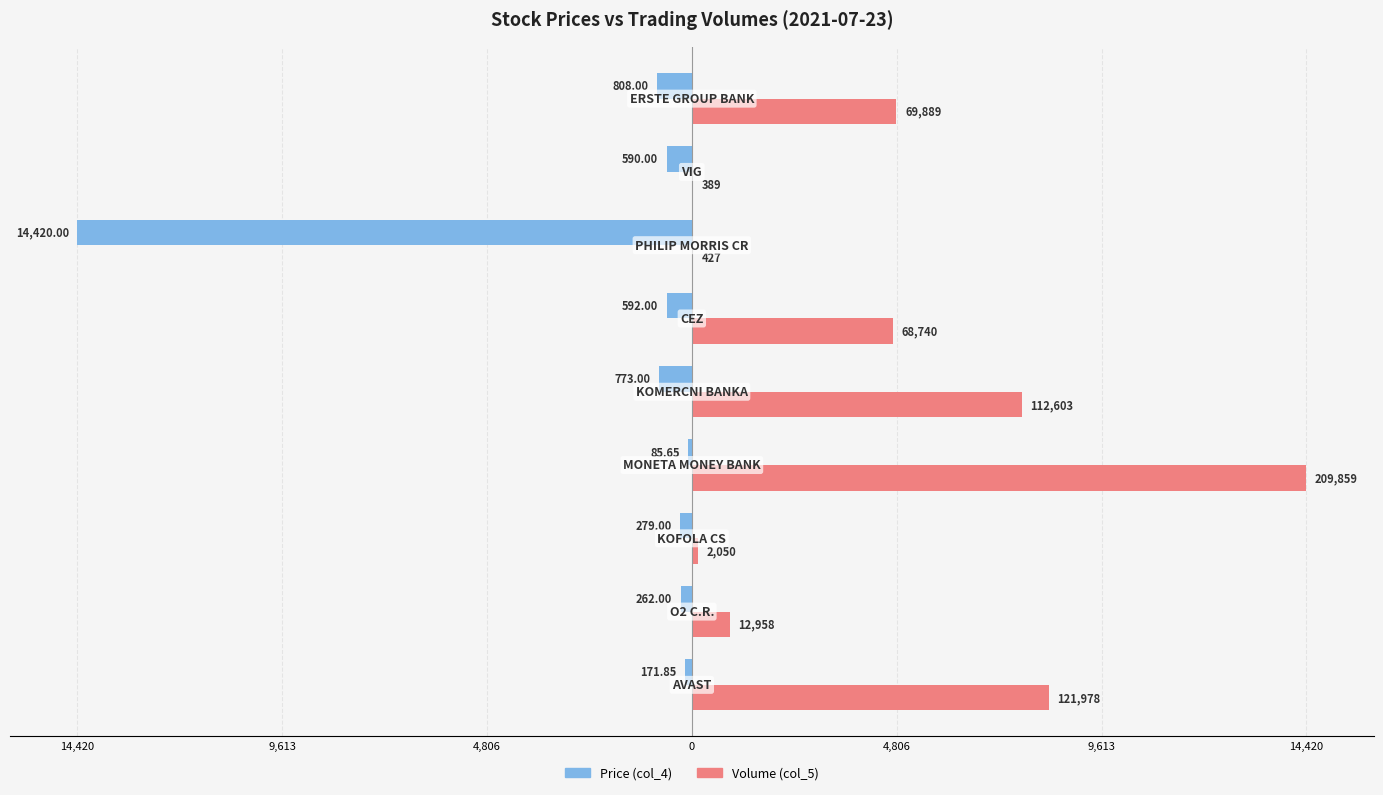

What are all the series names shown in the legend?

Price (col_4), Volume (col_5)